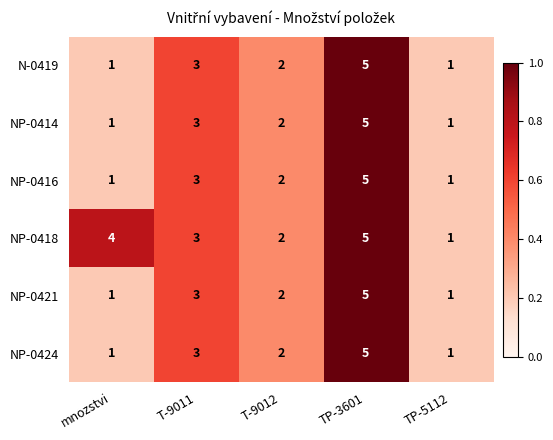

What is the spread (max minus min) of values at mnozstvi?

3